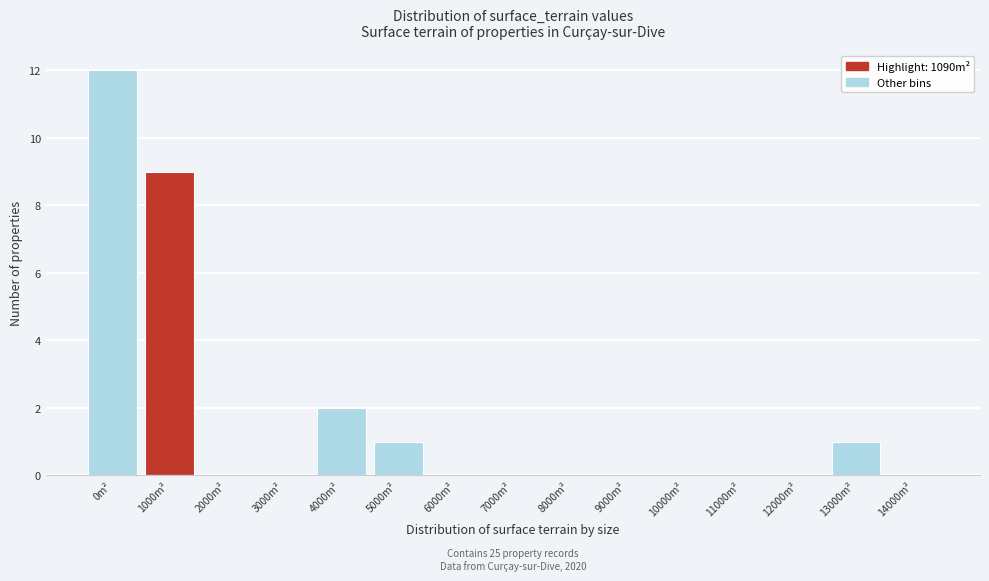

Reading left to right, list all the values displayed in this chart.

0m²=12	1000m²=9	2000m²=0	3000m²=0	4000m²=2	5000m²=1	6000m²=0	7000m²=0	8000m²=0	9000m²=0	10000m²=0	11000m²=0	12000m²=0	13000m²=1	14000m²=0